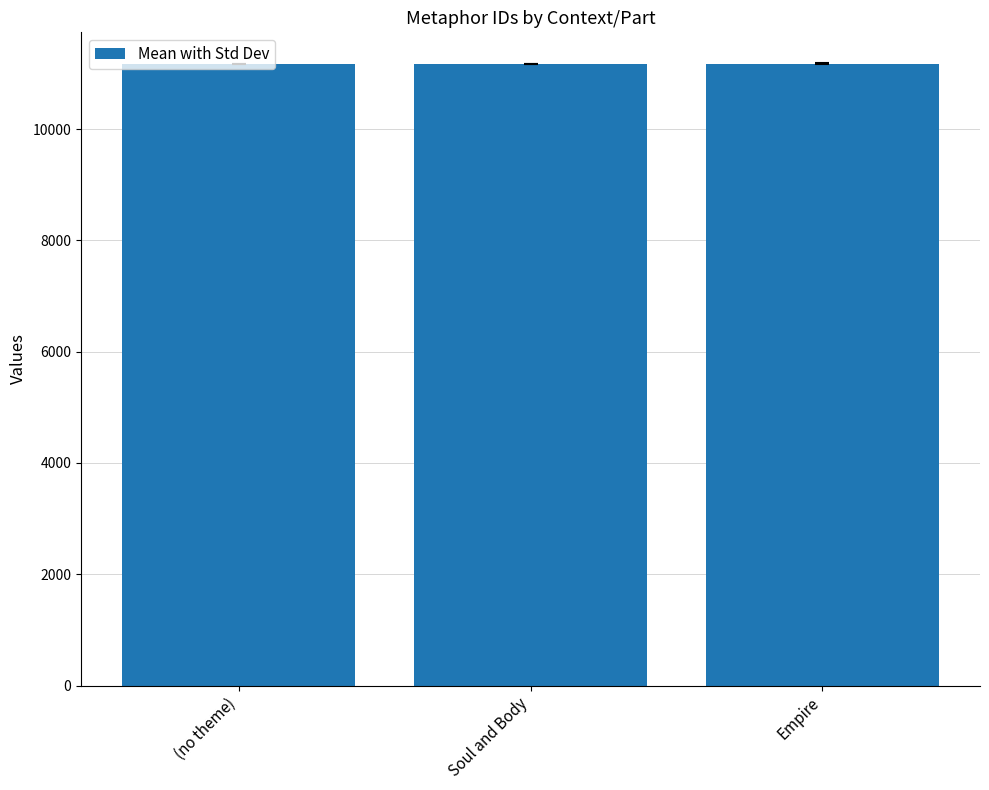

True or false: the data shows 5718.4 at Empire.

False